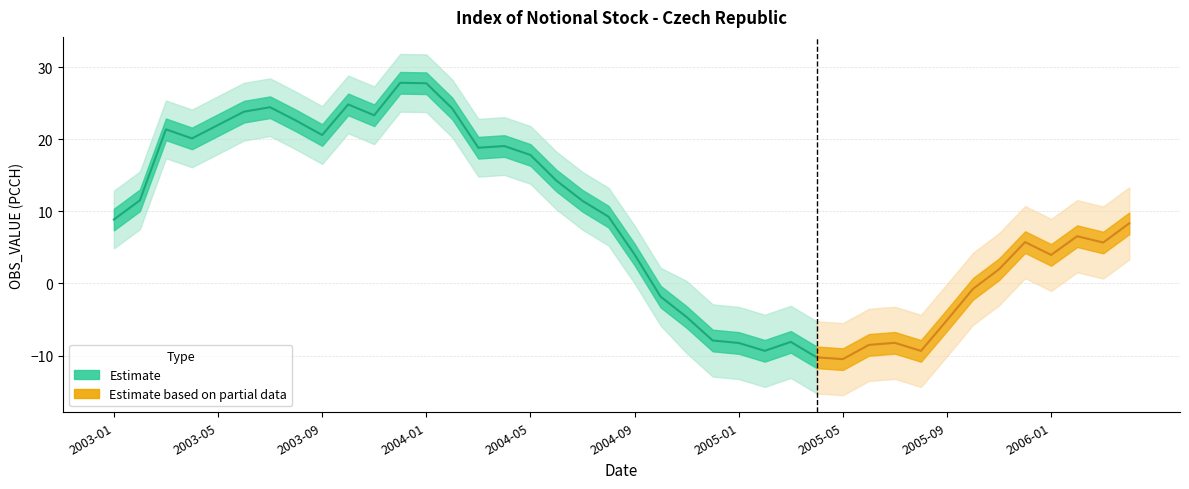

What is the greatest value displayed?

31.8